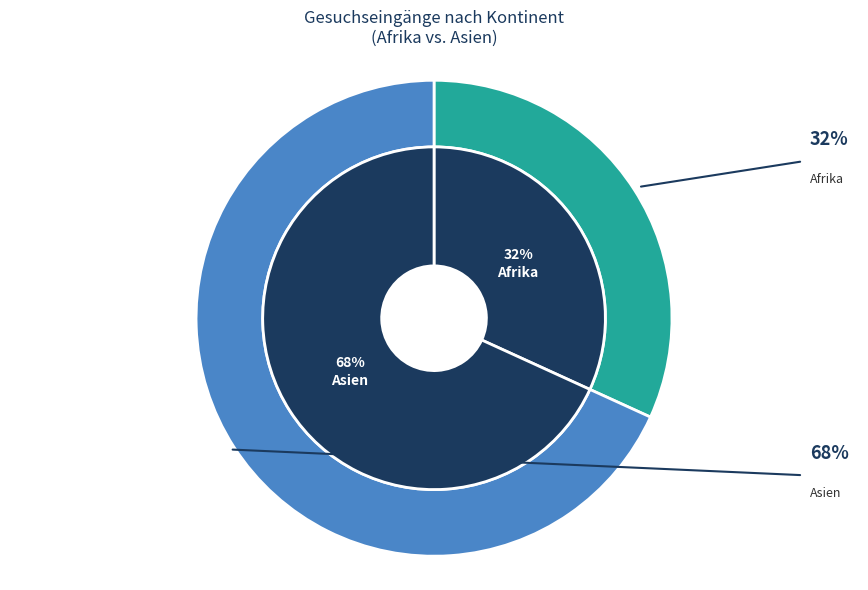

The Afrika slice represents 27% of the pie. True or false?

False